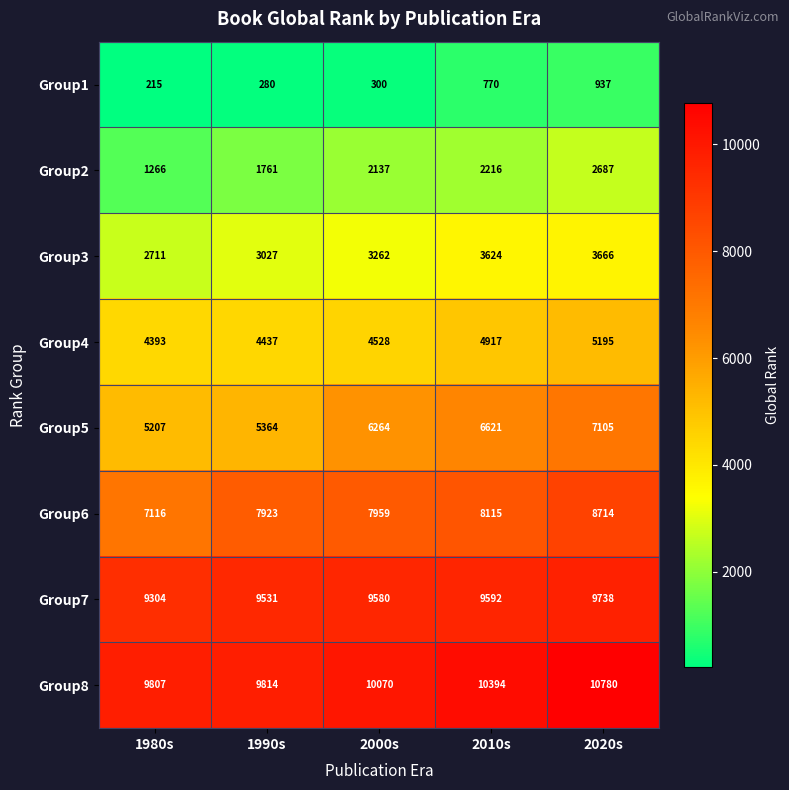

What is the average value of the Group7 series?

9549